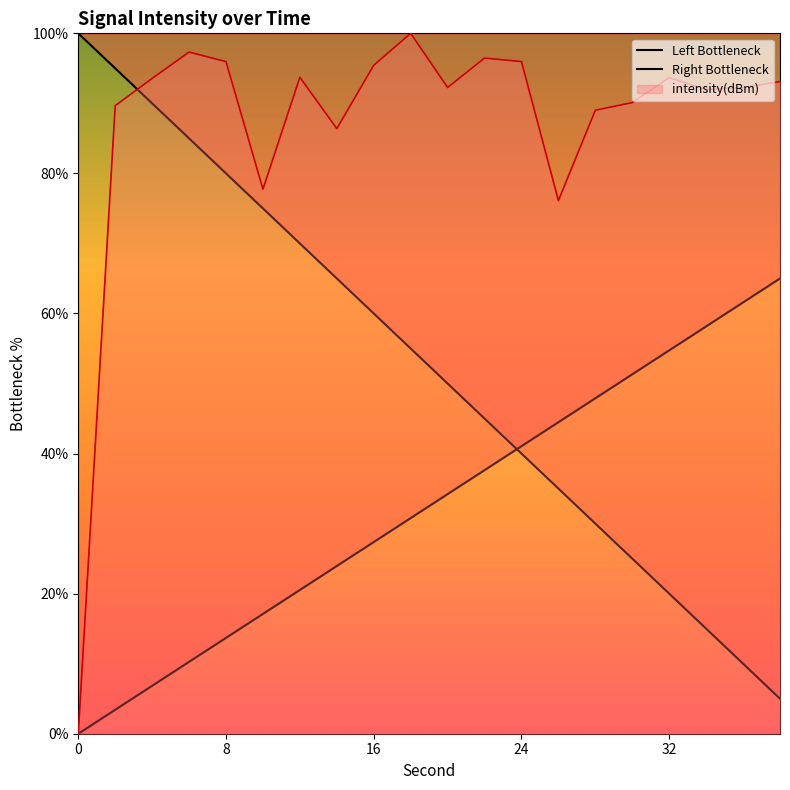

Between 16 and 20, which is larger?

16